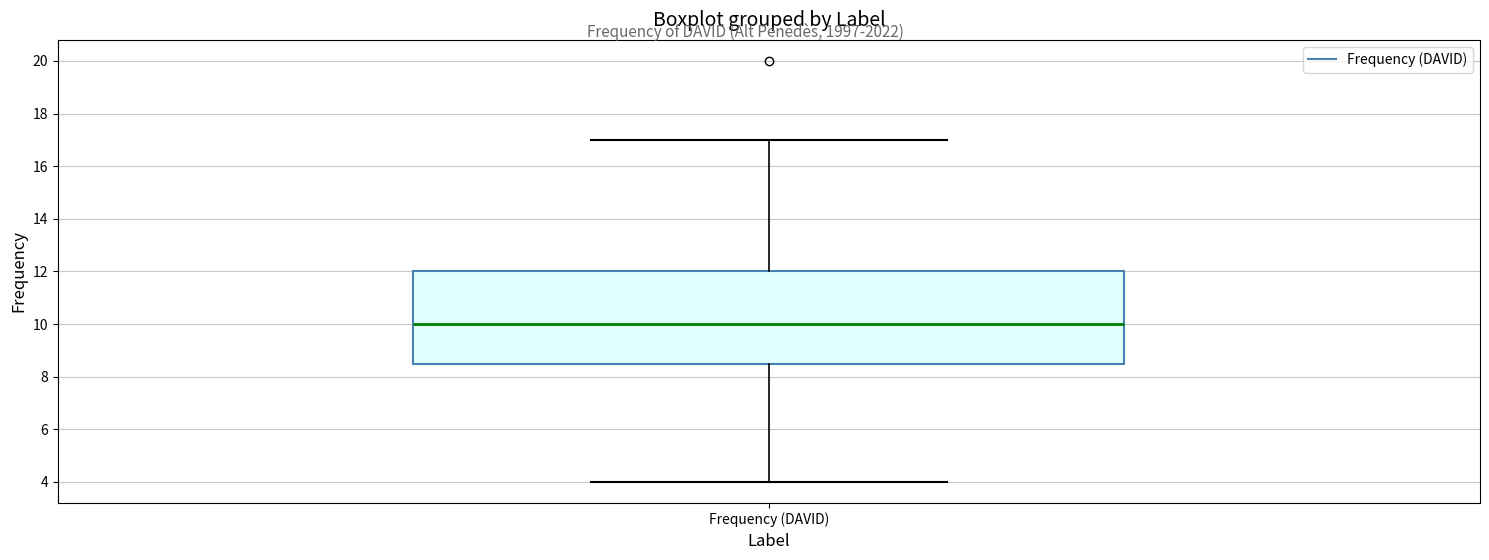

Read this box plot against the y-axis: the position of the median line, the range covered by the box, and the ends of both whiskers. The values are not printed on the chart, so give them approximately, as read against the axis.

median 10.0, box 8.6 to 12.0, whiskers 4.0 to 17.0